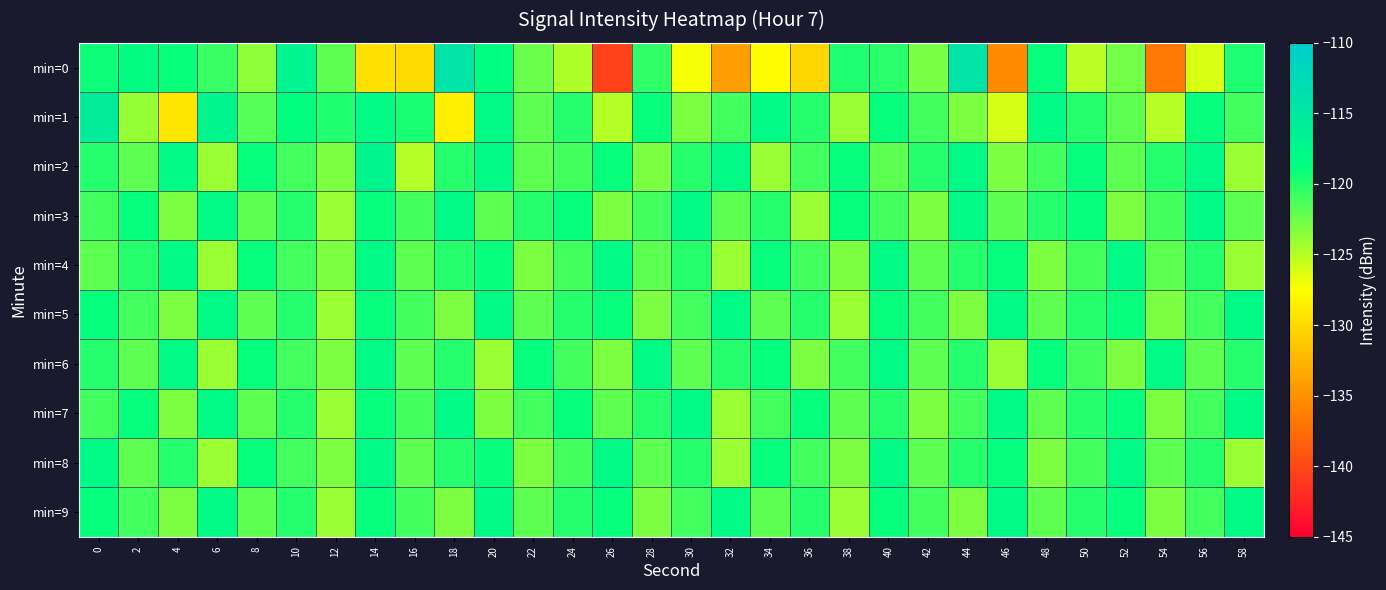

Which series has the widest spread of values?

min=0